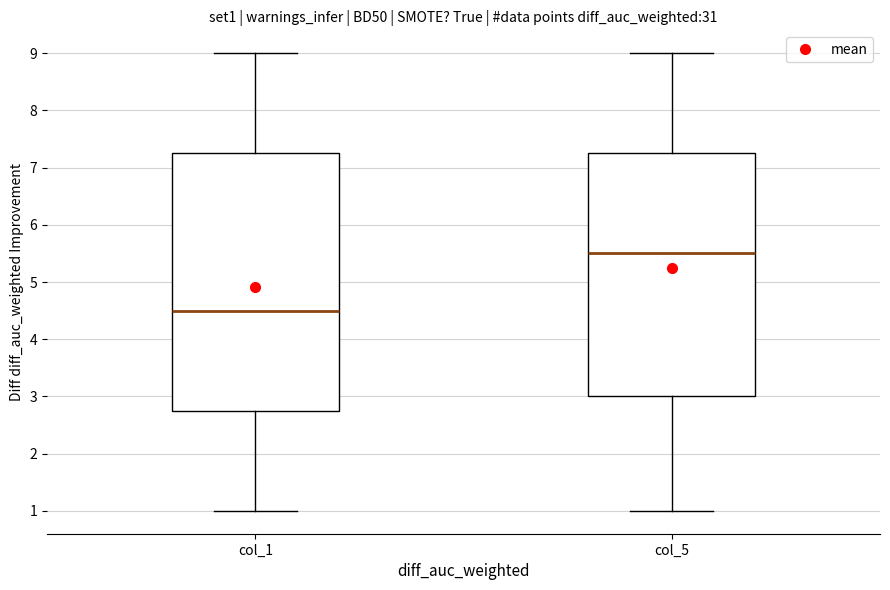

Where is the lower edge of the box for col_5 on the y-axis? The values are not printed on the chart, so give them approximately, as read against the axis.

3.0